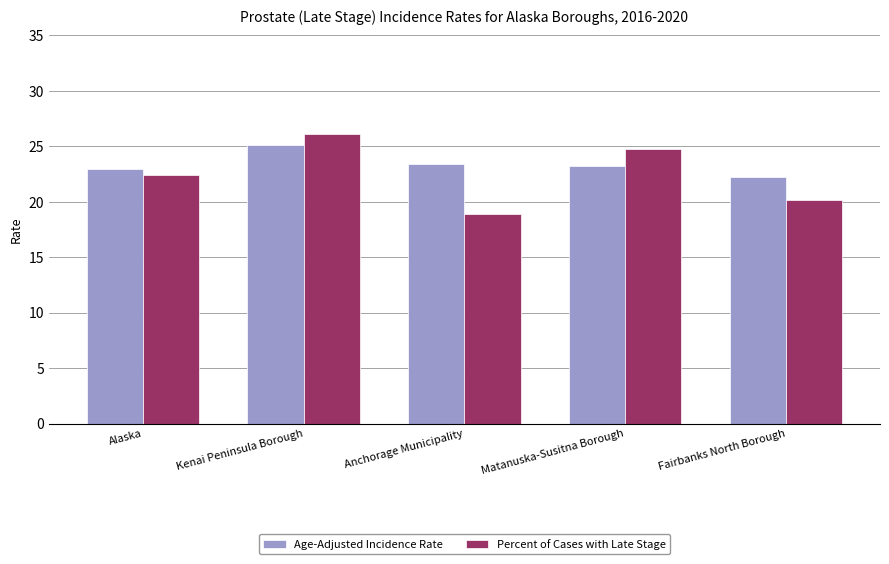

Which series changed the most between Kenai Peninsula Borough and Anchorage Municipality?

Percent of Cases with Late Stage